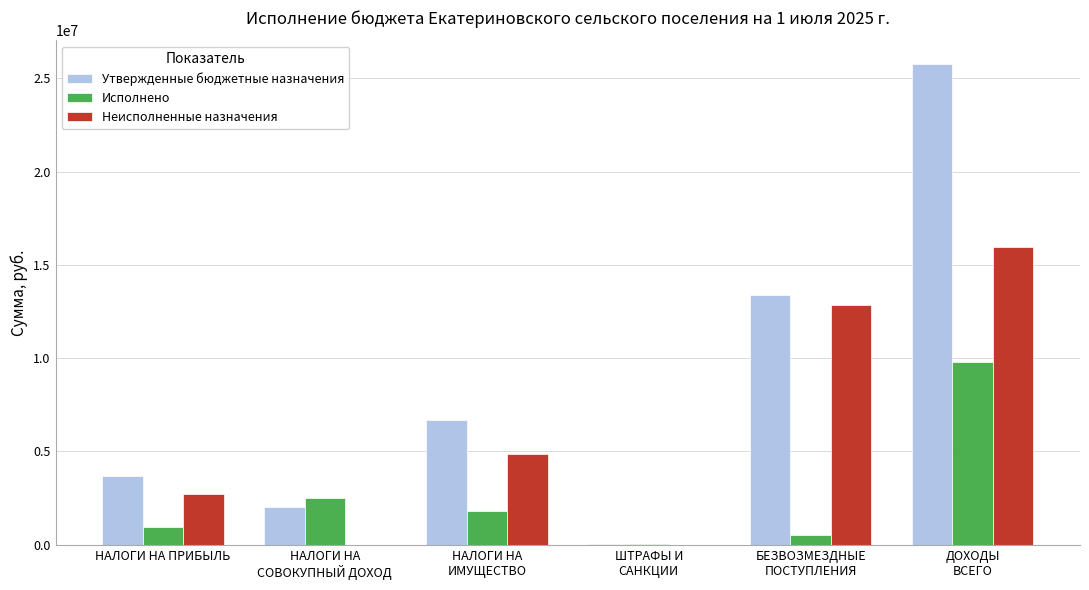

What is the maximum value for Исполнено?

9797375.7